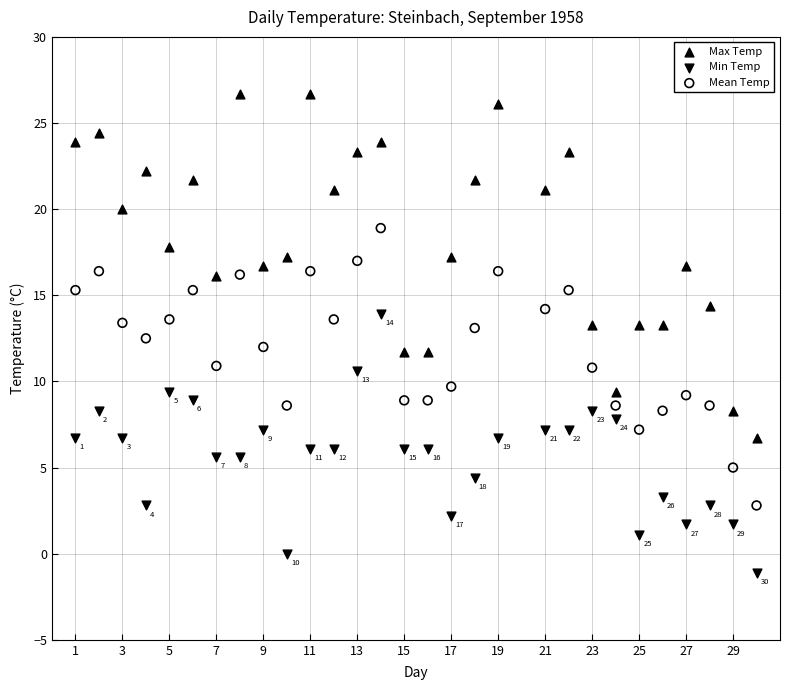

Which series contains the highest Y value?

Max Temp